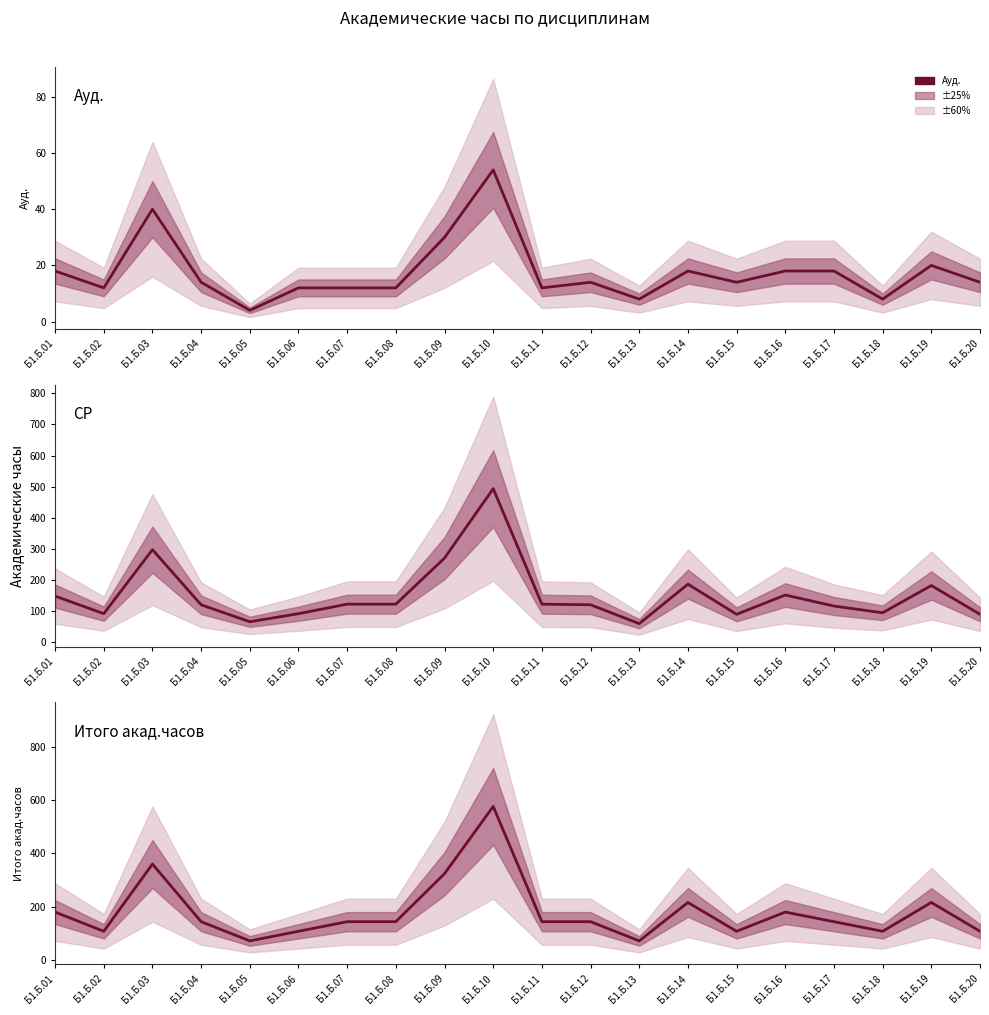

How many values in the Ауд. series exceed 14?

8